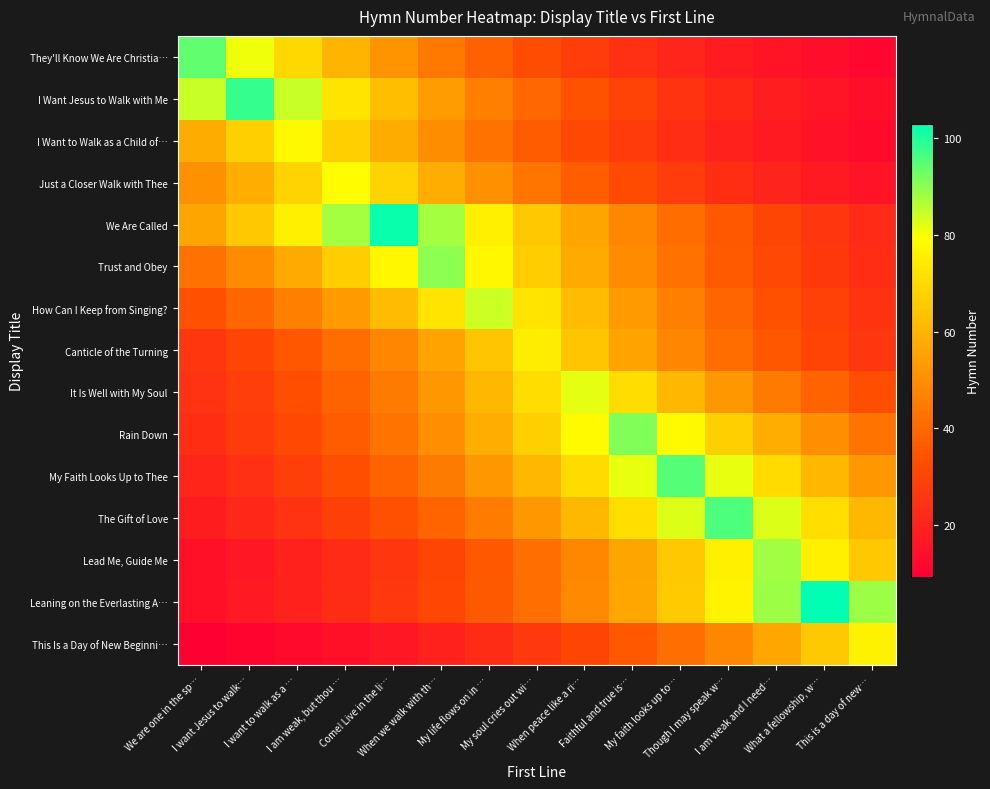

Which series has the largest total across all categories?

We Are Called